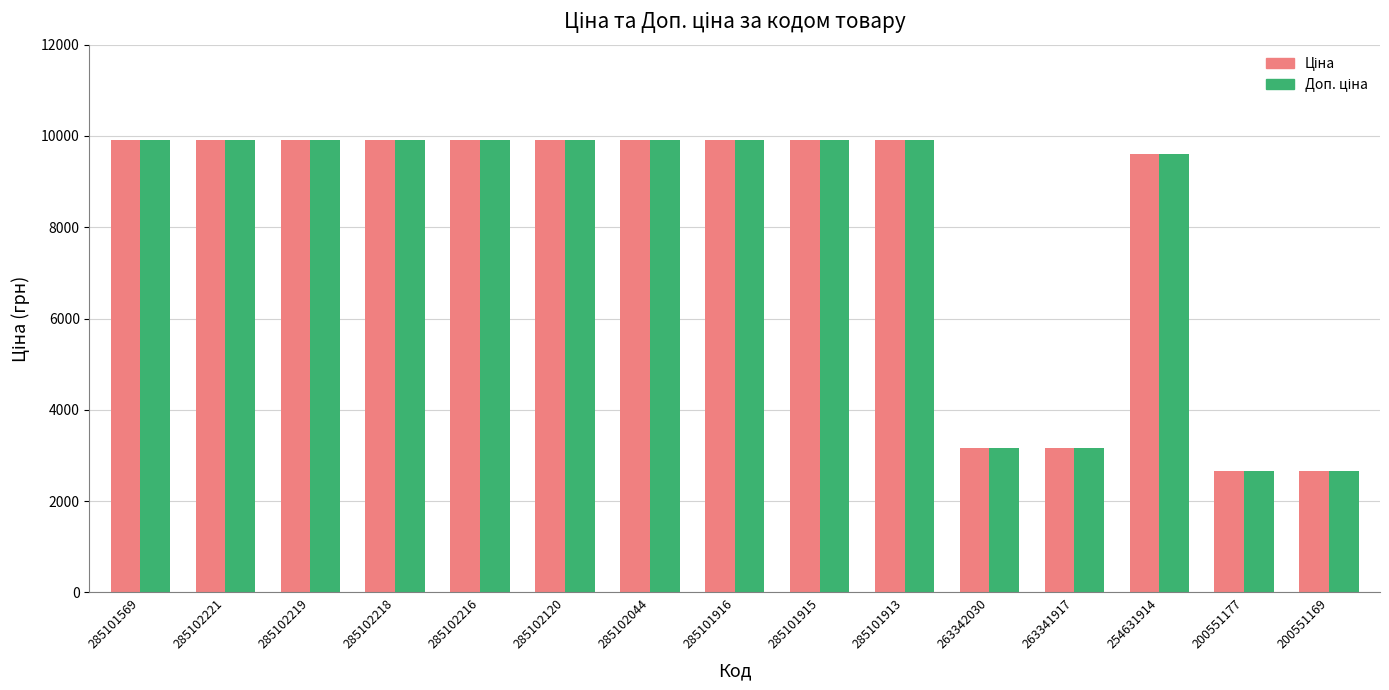

What is the maximum value shown in the chart?

9908.5